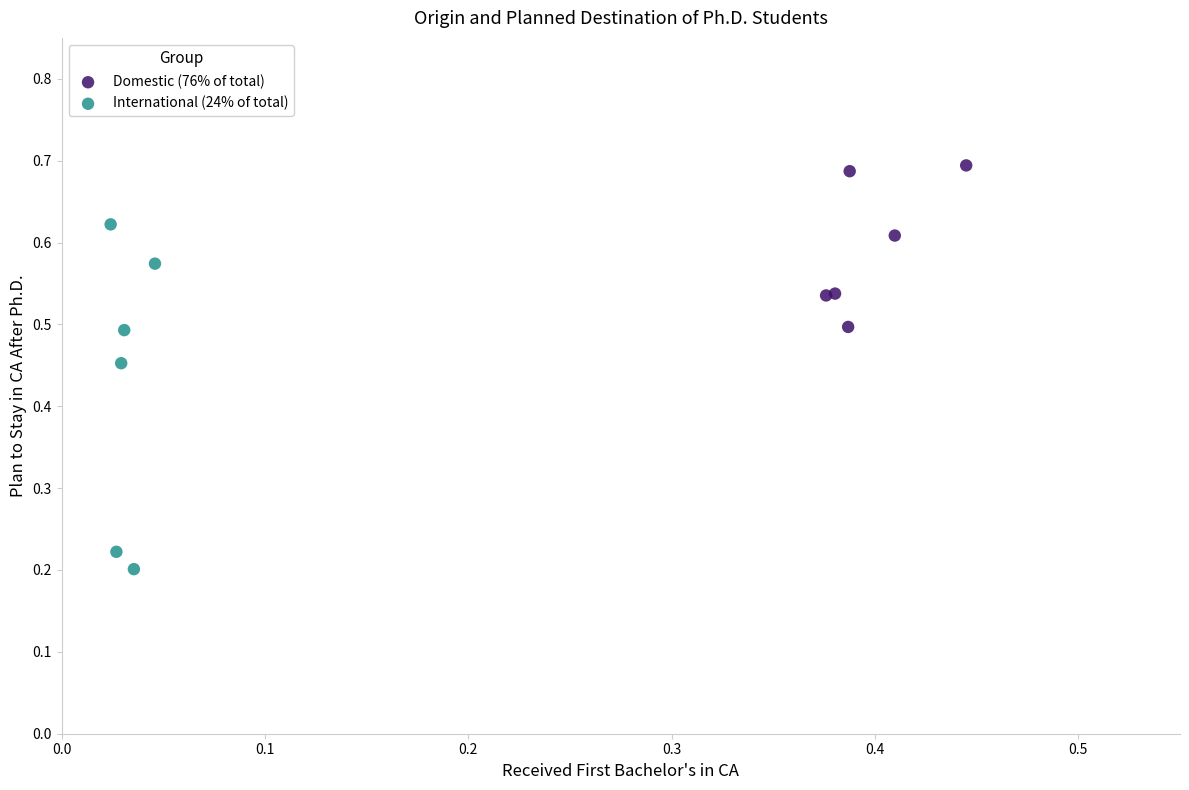

Which series reaches the maximum Y coordinate?

Domestic (76% of total)